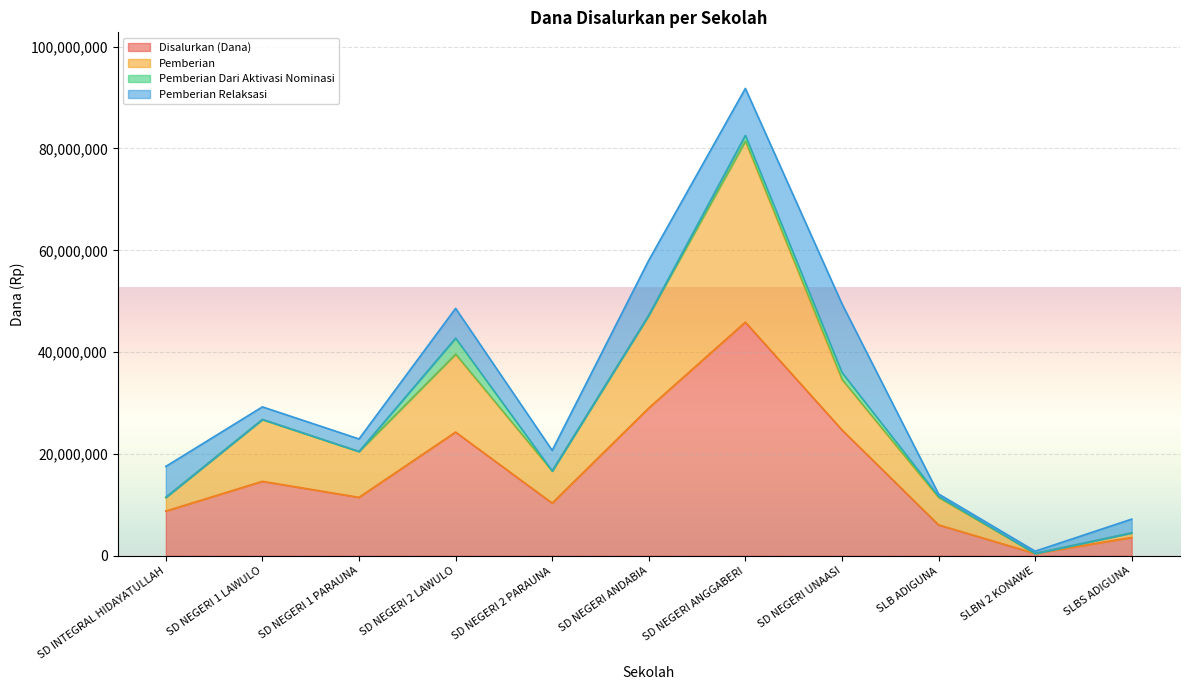

What is the label of the 2nd point from the right?

SLBN 2 KONAWE